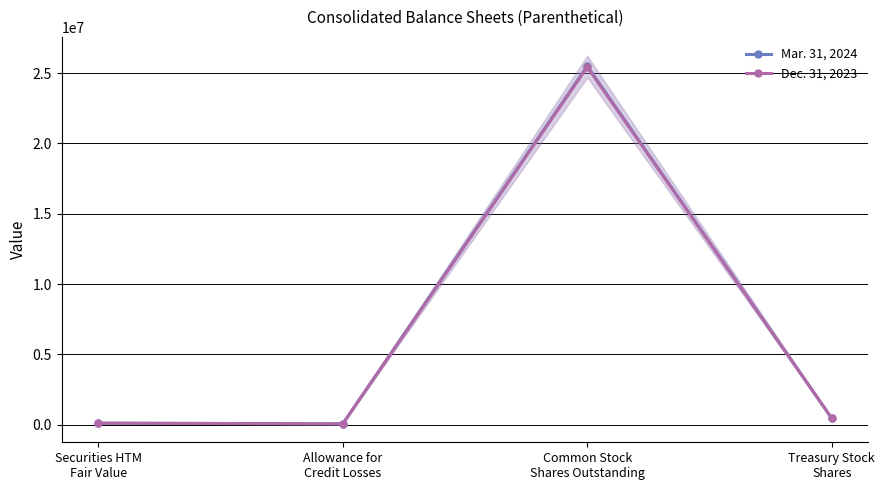

True or false: Dec. 31, 2023 and Mar. 31, 2024 cross at least once.

True